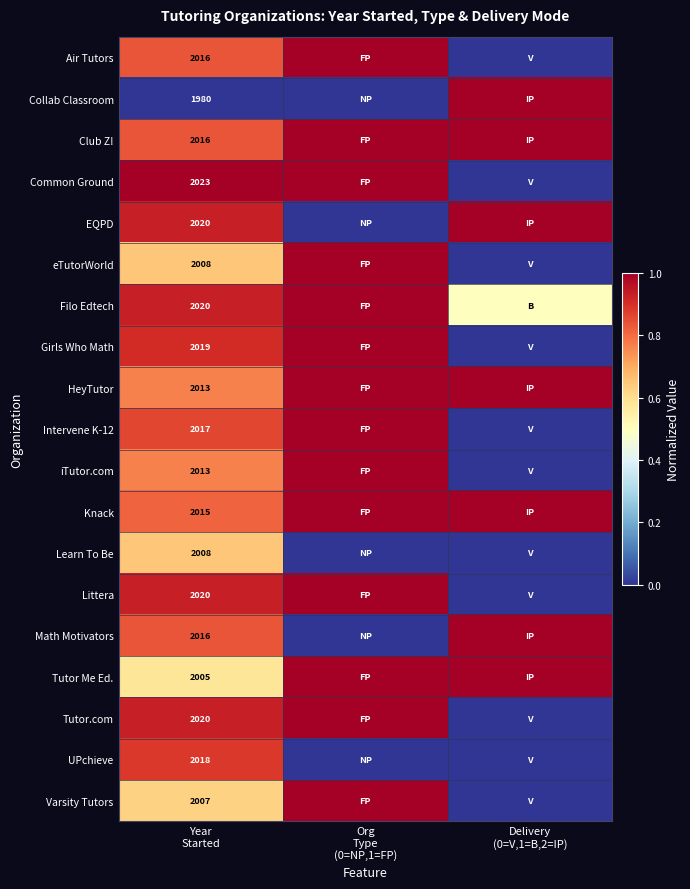

Is it true that Varsity Tutors equals 0.0 at Delivery (0=V,1=B,2=IP)?

True